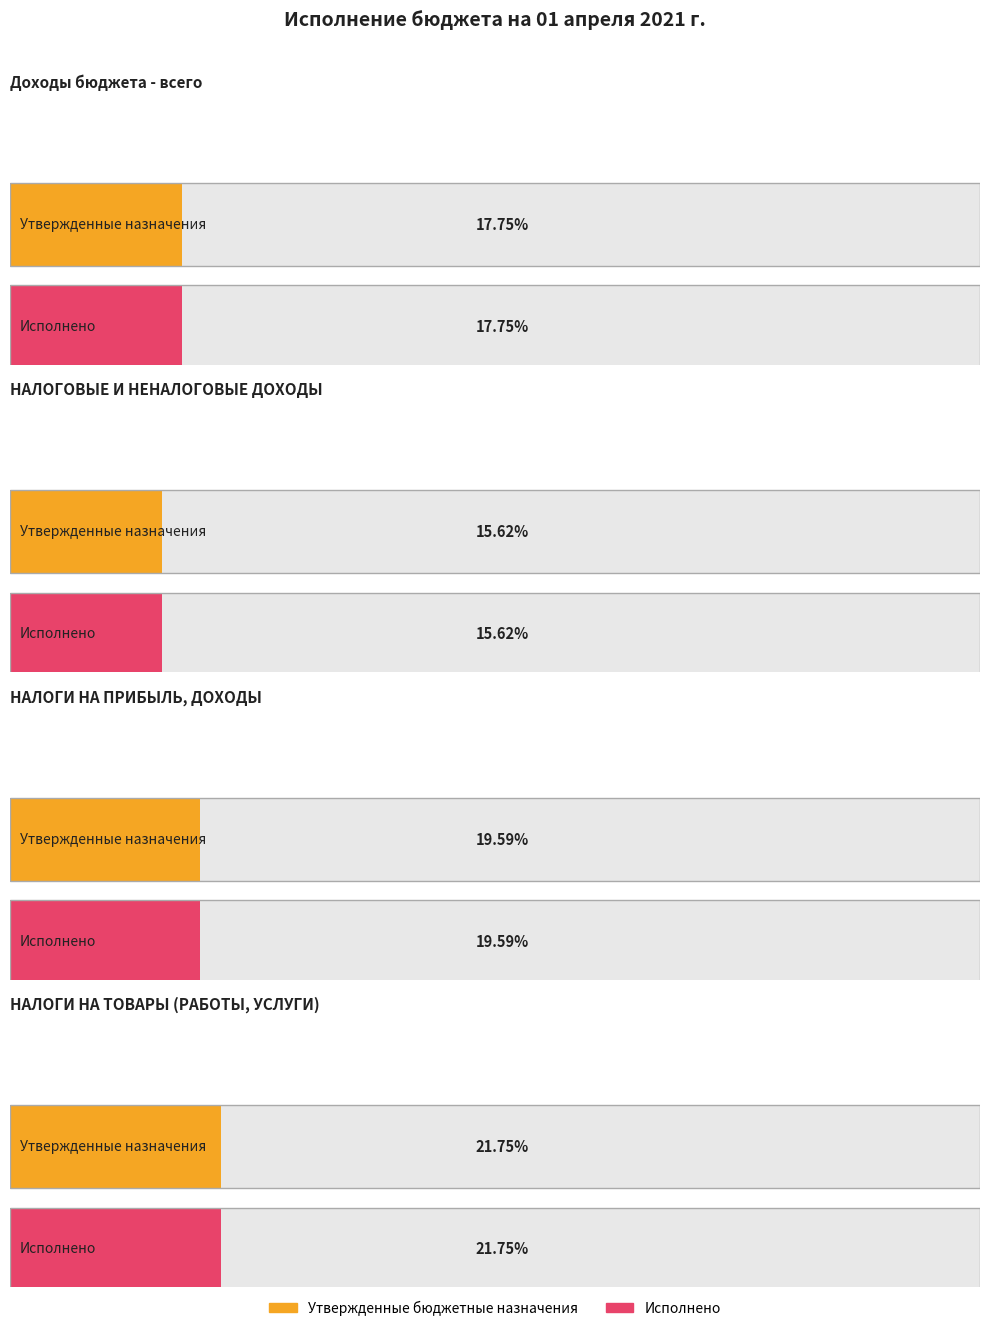

How many series are shown in this chart?

2